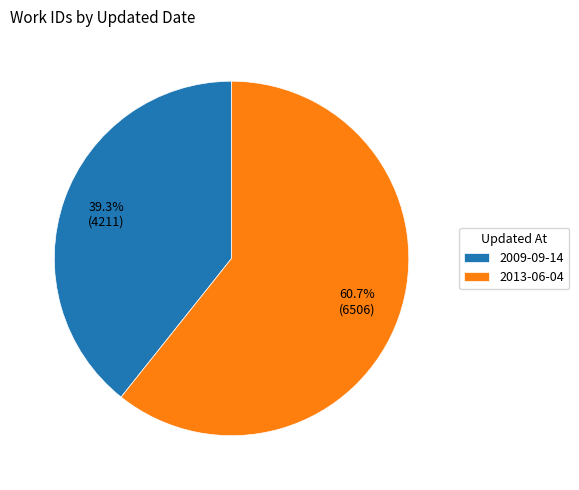

Which slice is the largest?

2013-06-04